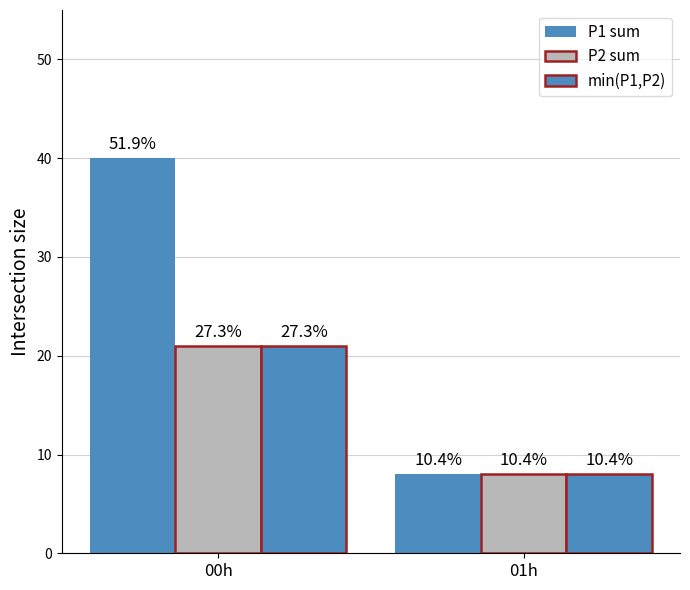

How many bars are there in total?

6